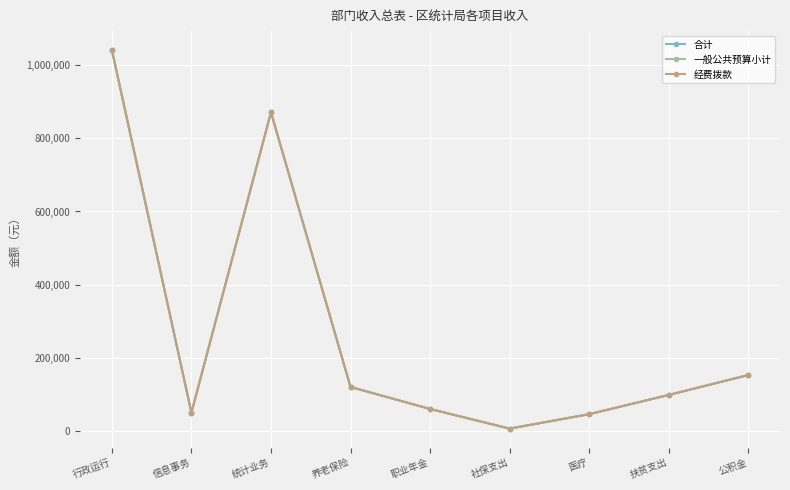

True or false: 一般公共预算小计 has more than 1 interior local peaks.

False